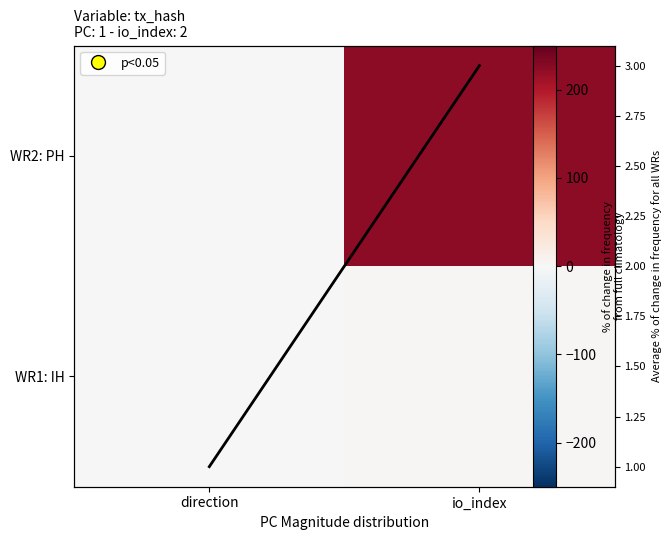

What is the sum of all avg % change values?

4